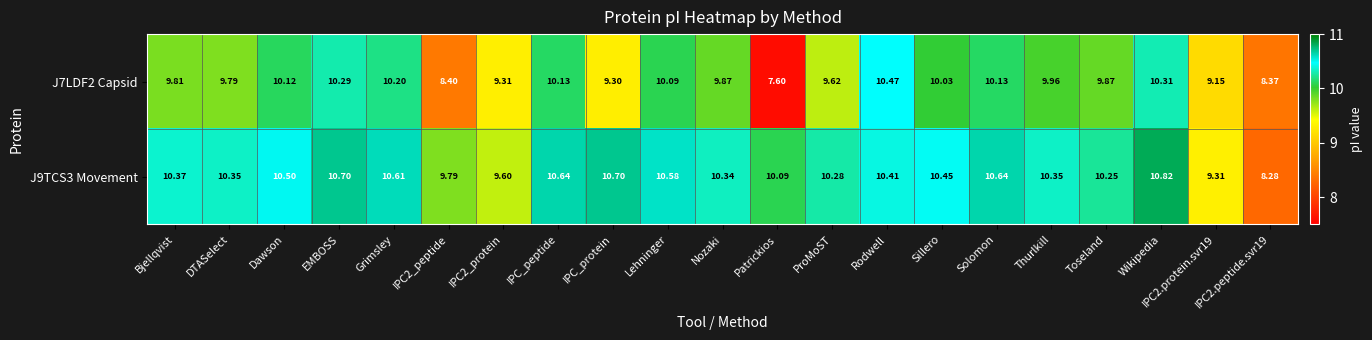

At which label does J7LDF2 Capsid first exceed 9?

Bjellqvist